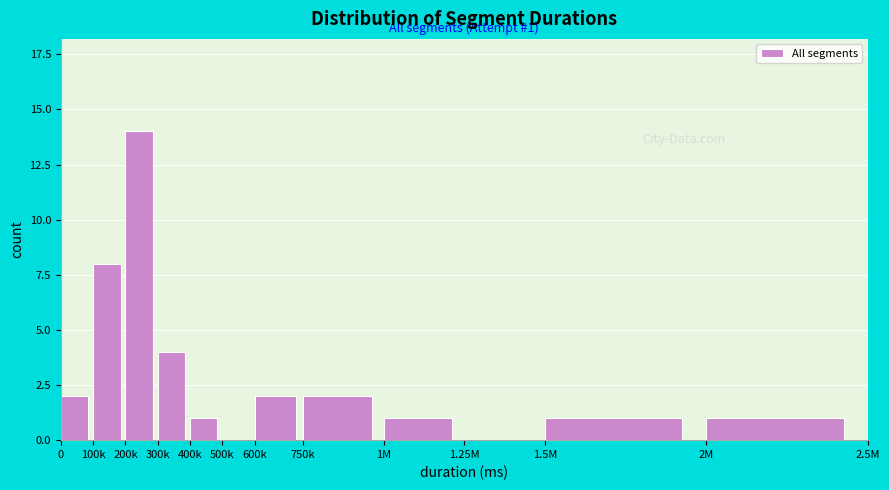

Reading right to left, what are all the values shown in this chart?

2M=1	1.5M=1	1.25M=0	1M=1	750k=2	600k=2	500k=0	400k=1	300k=4	200k=14	100k=8	0=2